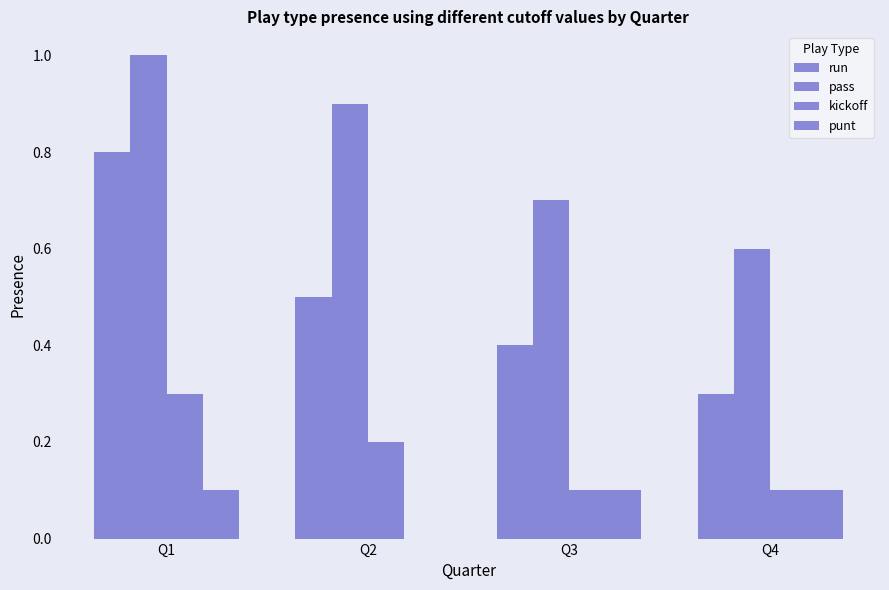

What is the sum of the kickoff values at Q3 and Q1?

0.4